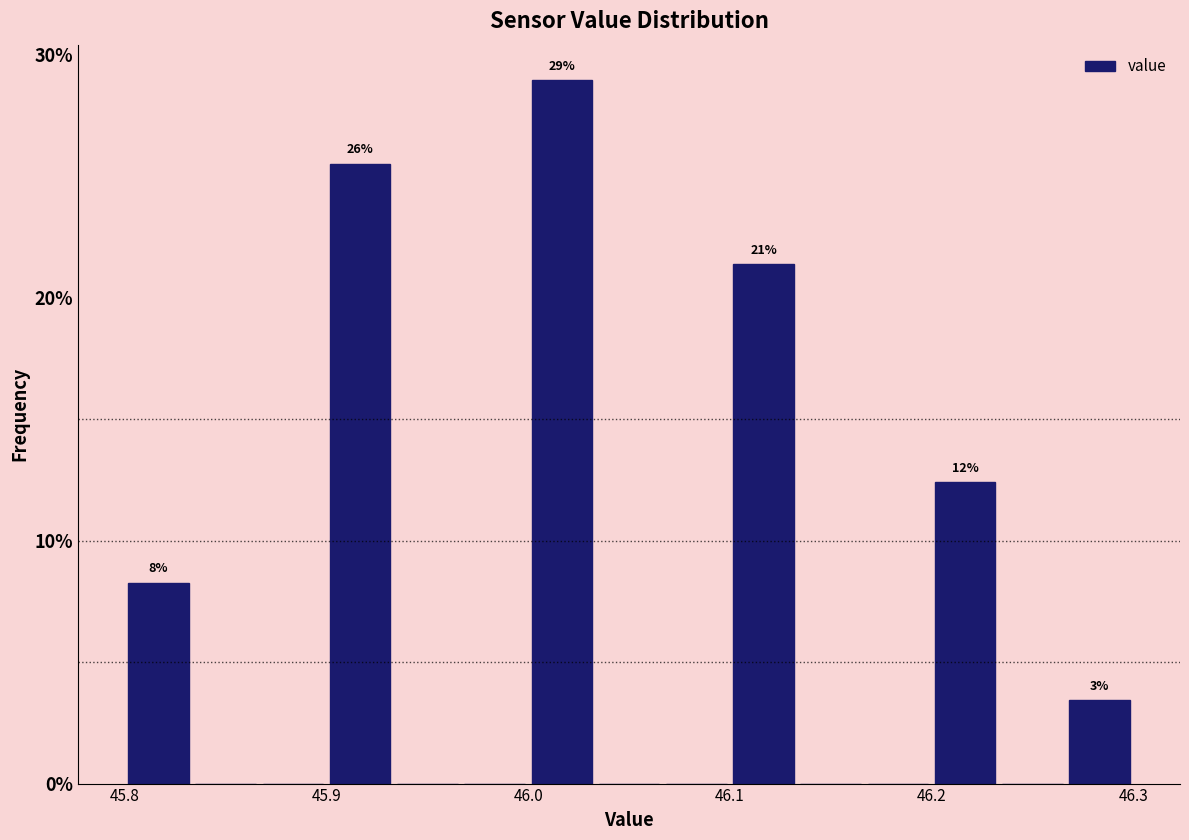

Around what value on the x-axis is the tallest bar? Give the approximate position of its centre, as read against the axis.

46.02